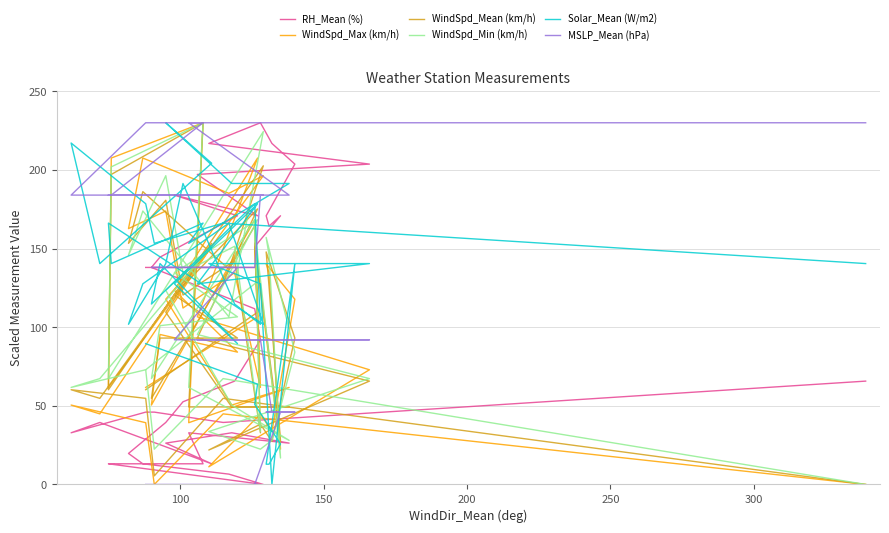

Where is the first local maximum for WindSpd_Max (km/h)?

100